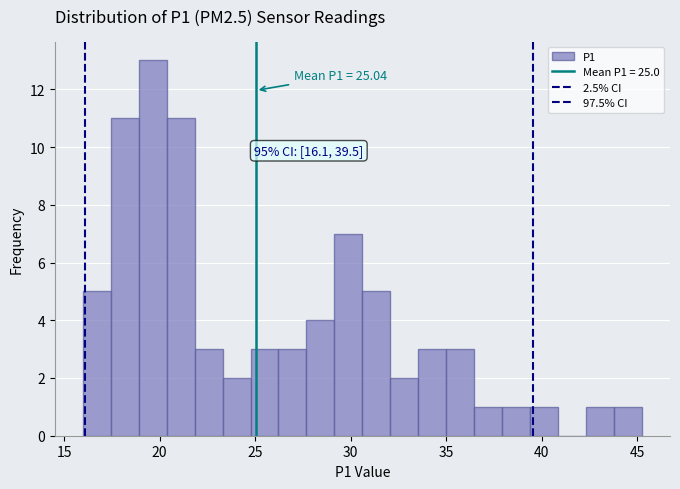

Read against the x-axis, roughly where is the centre of the tallest bar?

19.5